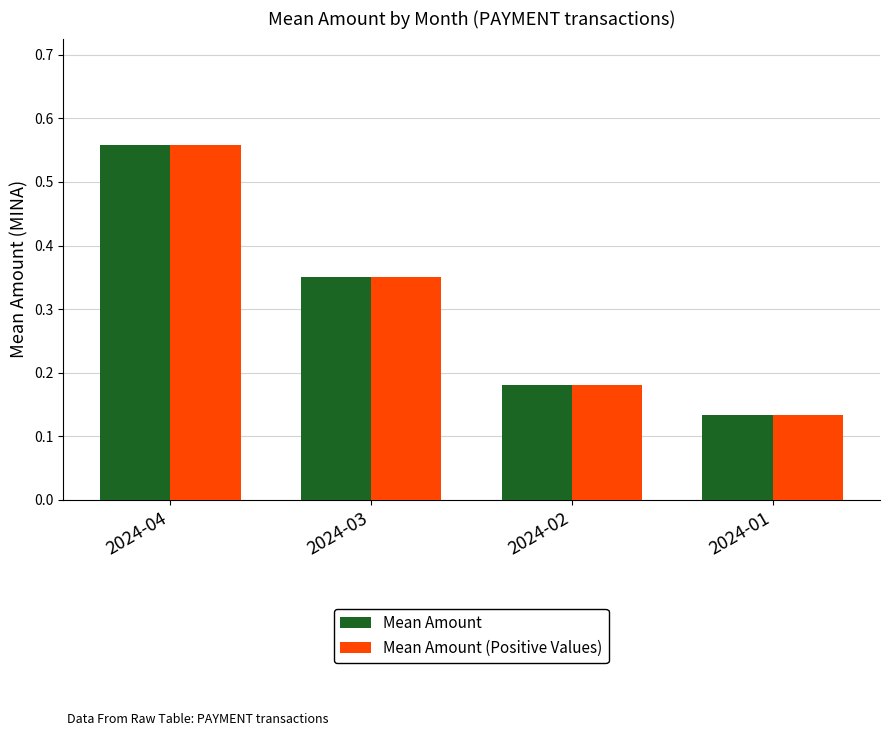

What is the sum of all Mean Amount values?

1.2